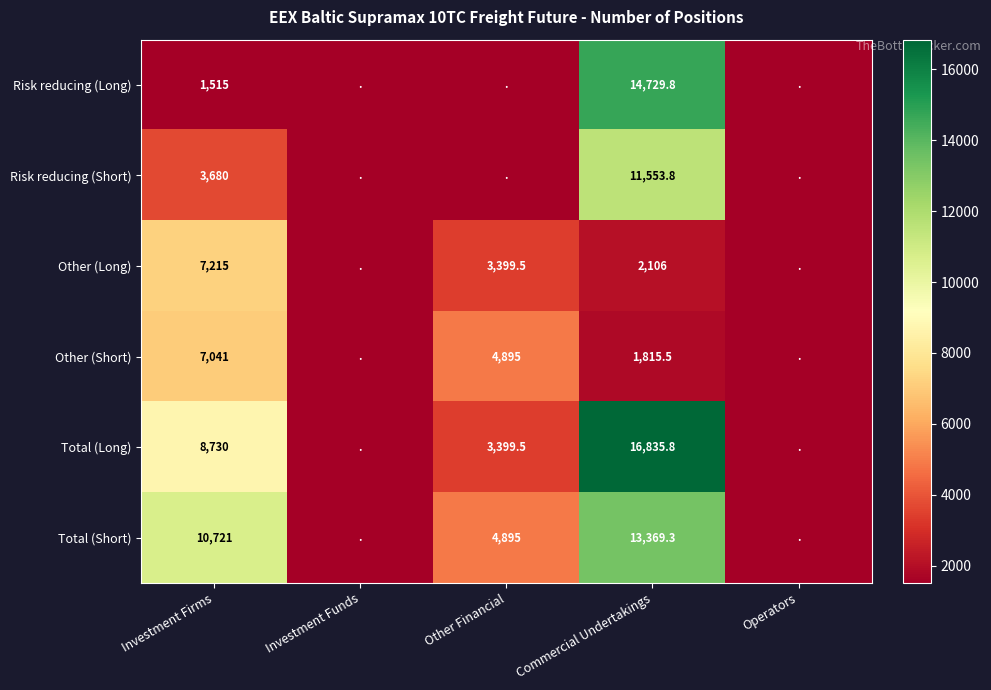

The Other (Short) series shows 4184.3 at Investment Firms. True or false?

False